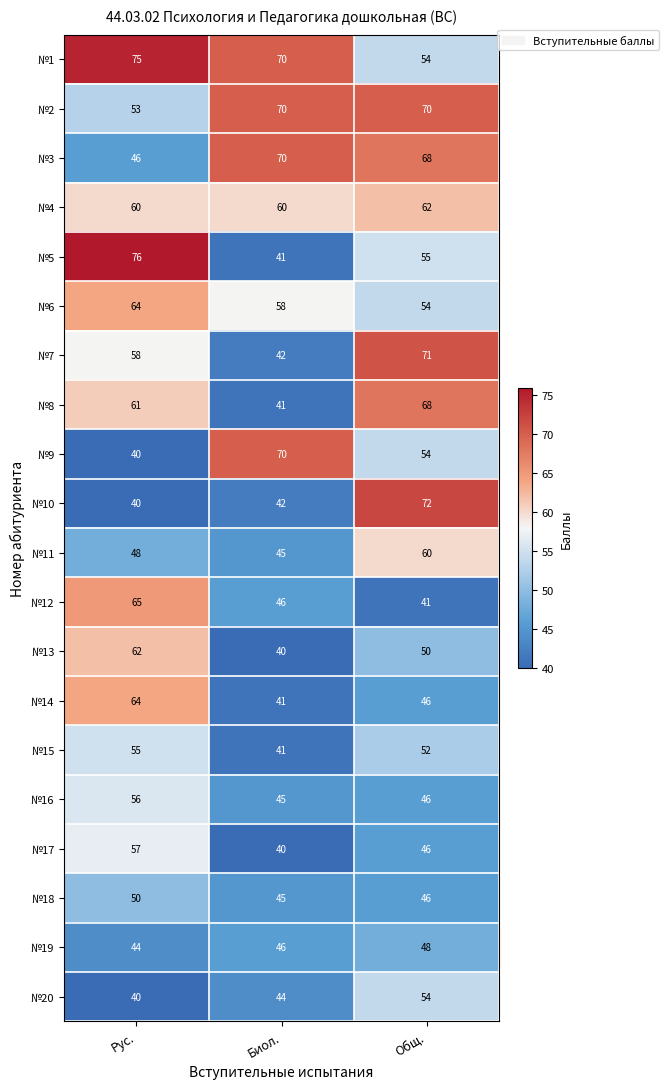

Rank the categories by №13 value from lowest to highest.

Биол., Общ., Рус.